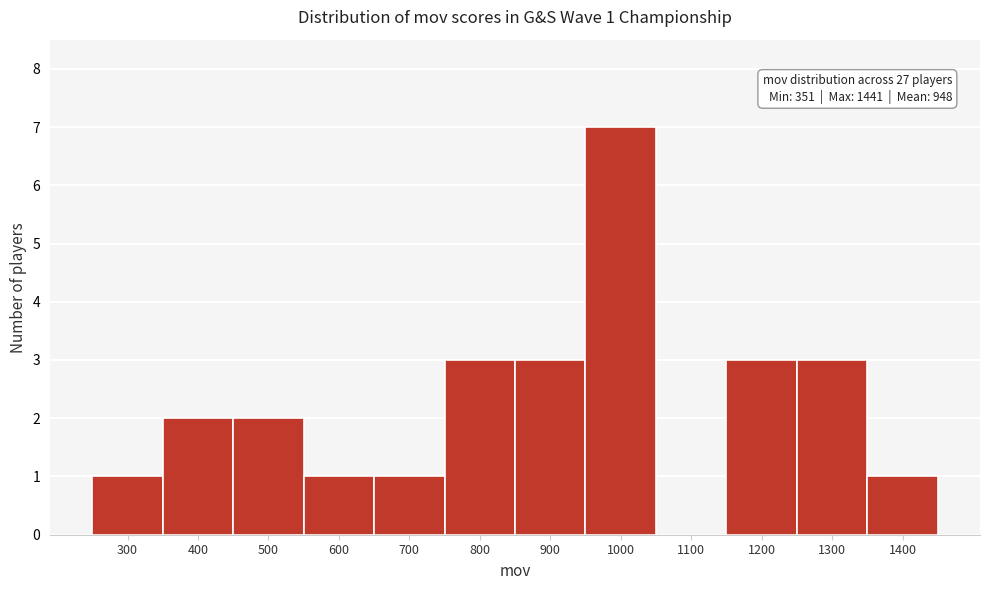

Reading left to right, list all the values displayed in this chart.

300=1	400=2	500=2	600=1	700=1	800=3	900=3	1000=7	1100=0	1200=3	1300=3	1400=1